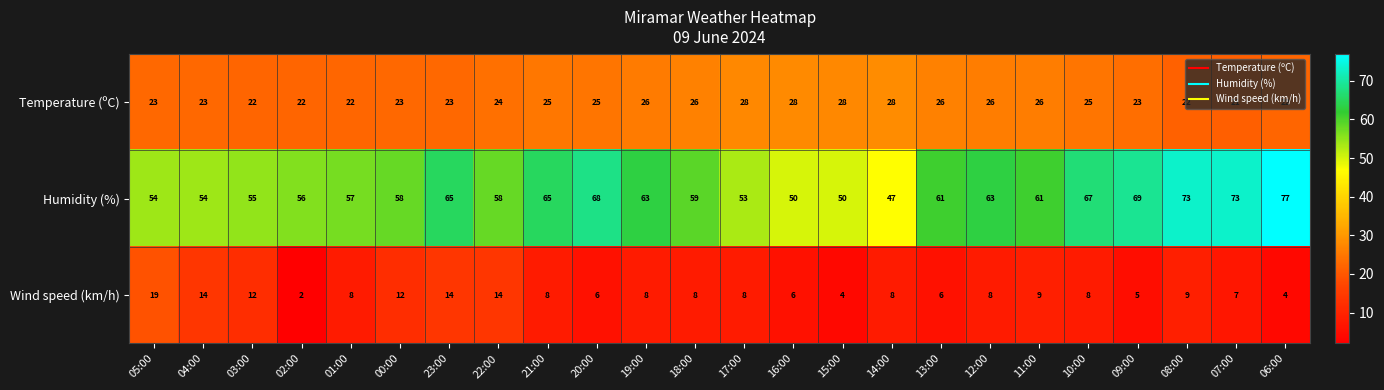

How many series are shown in this chart?

3